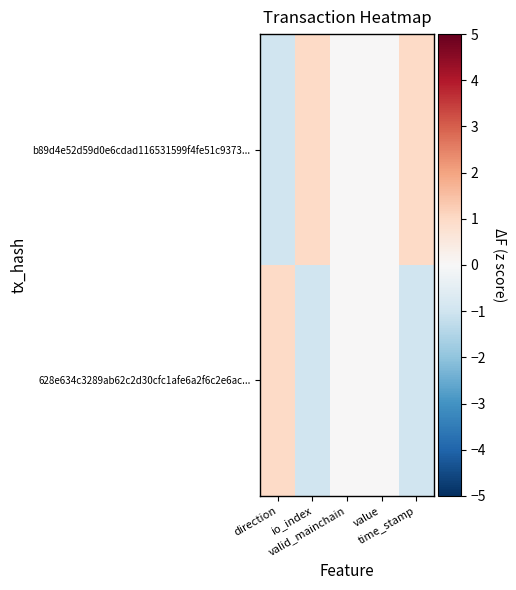

At which category is the sum across all series the highest?

direction